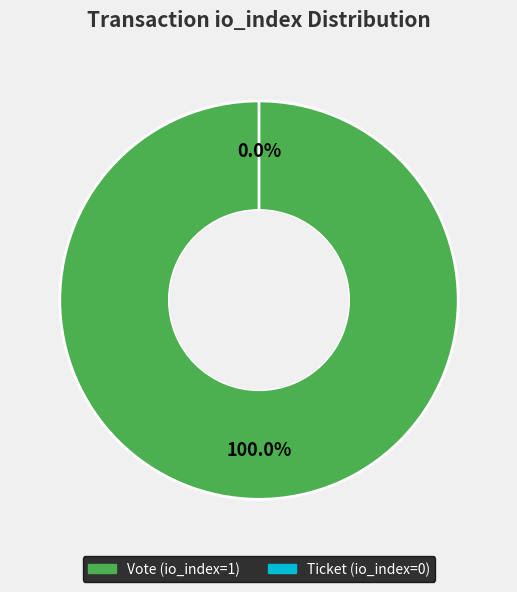

What is the smallest slice in the pie chart?

Ticket (io_index=0)